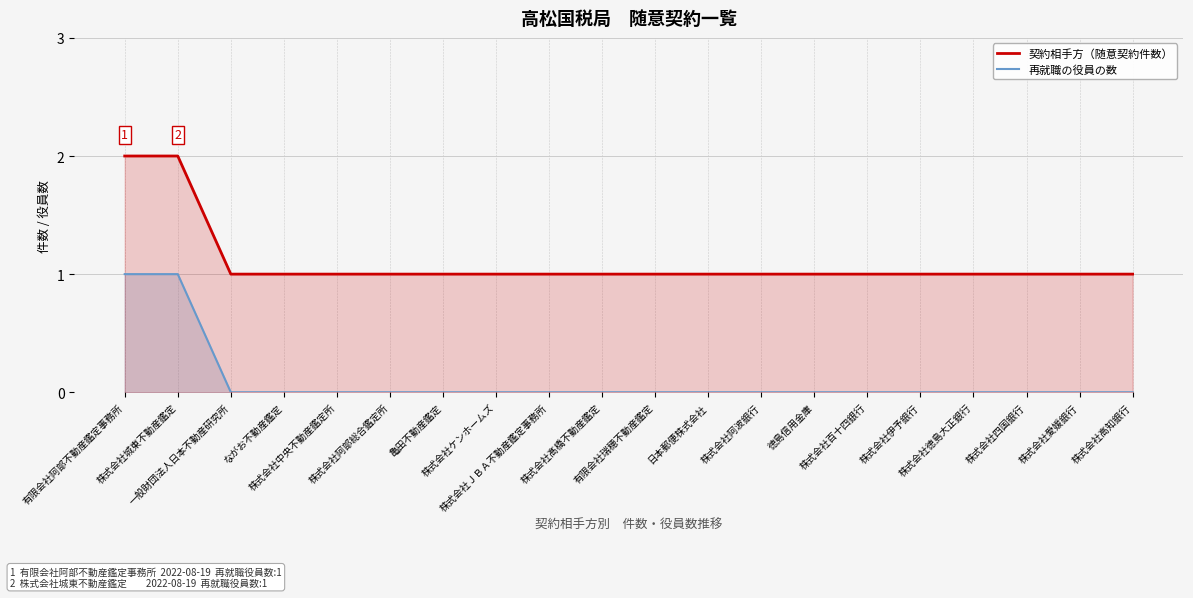

True or false: 再就職の役員の数 and 契約相手方（随意契約件数） intersect in this chart.

False